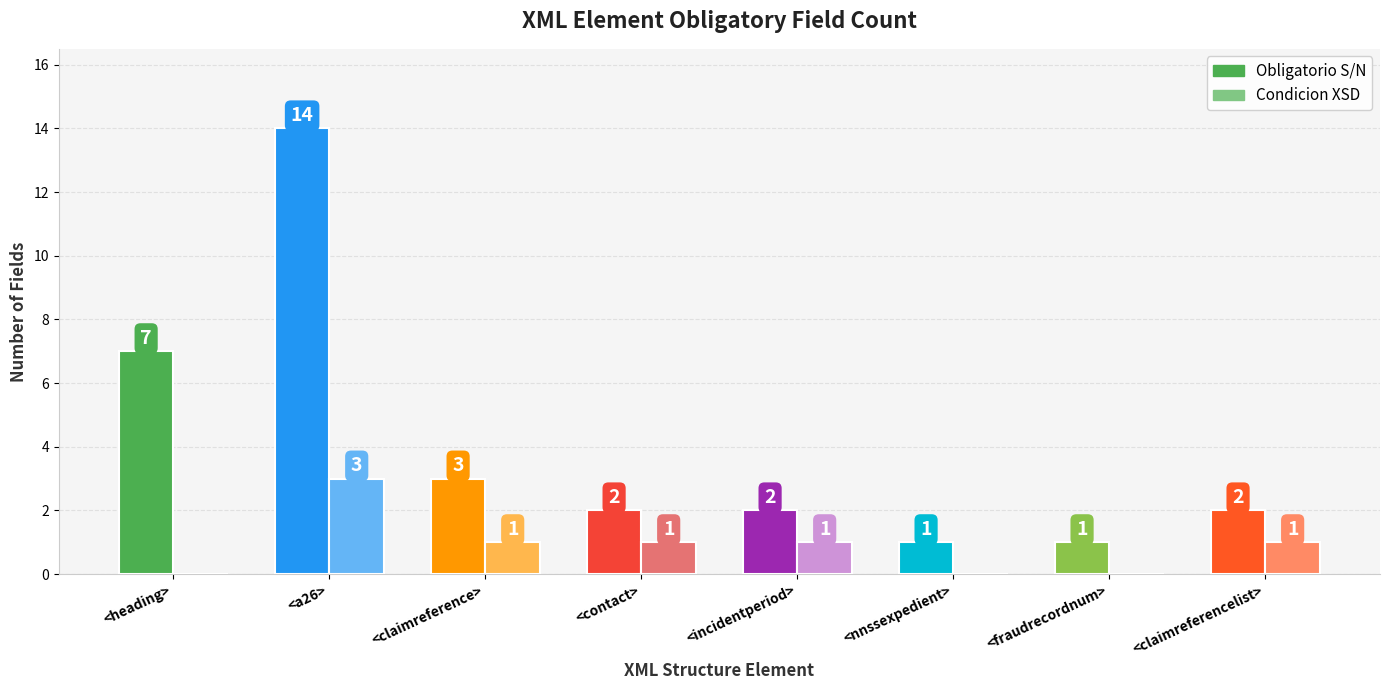

At which label does Condicion XSD reach its minimum?

<heading>